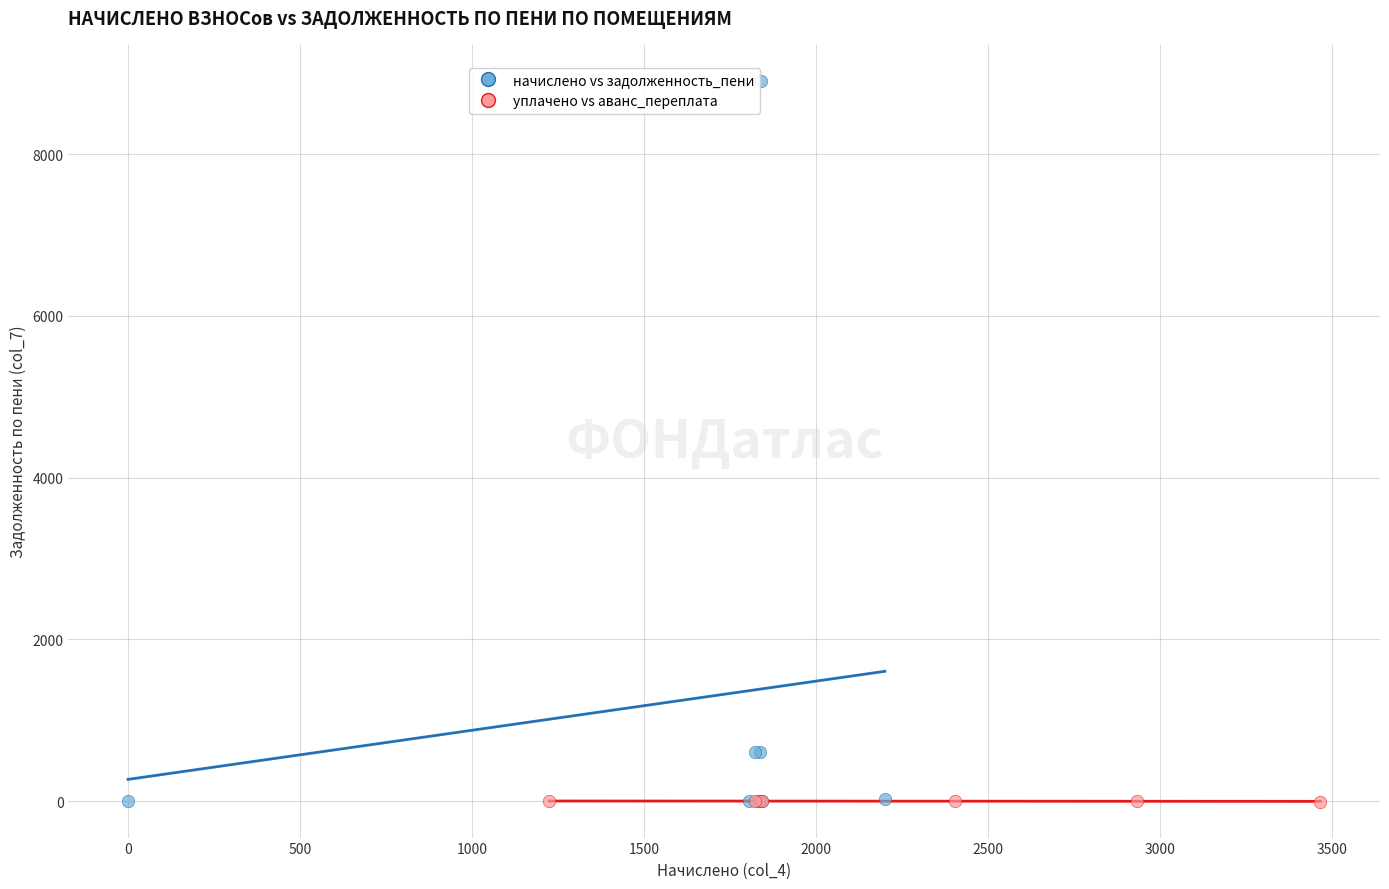

Which series contains the highest Y value?

начислено vs задолженность_пени